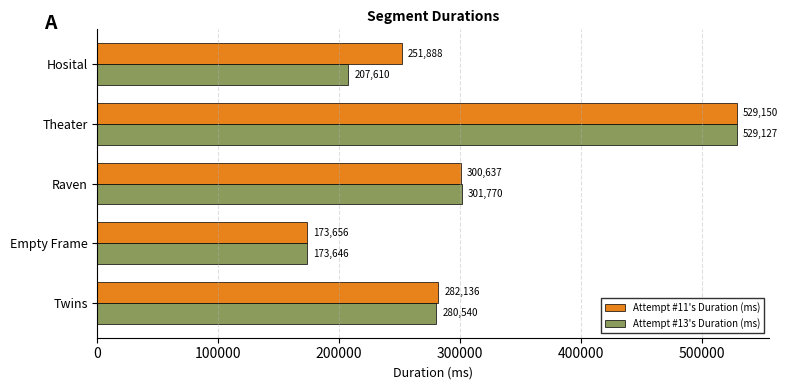

Which label corresponds to the largest value in the chart?

Theater